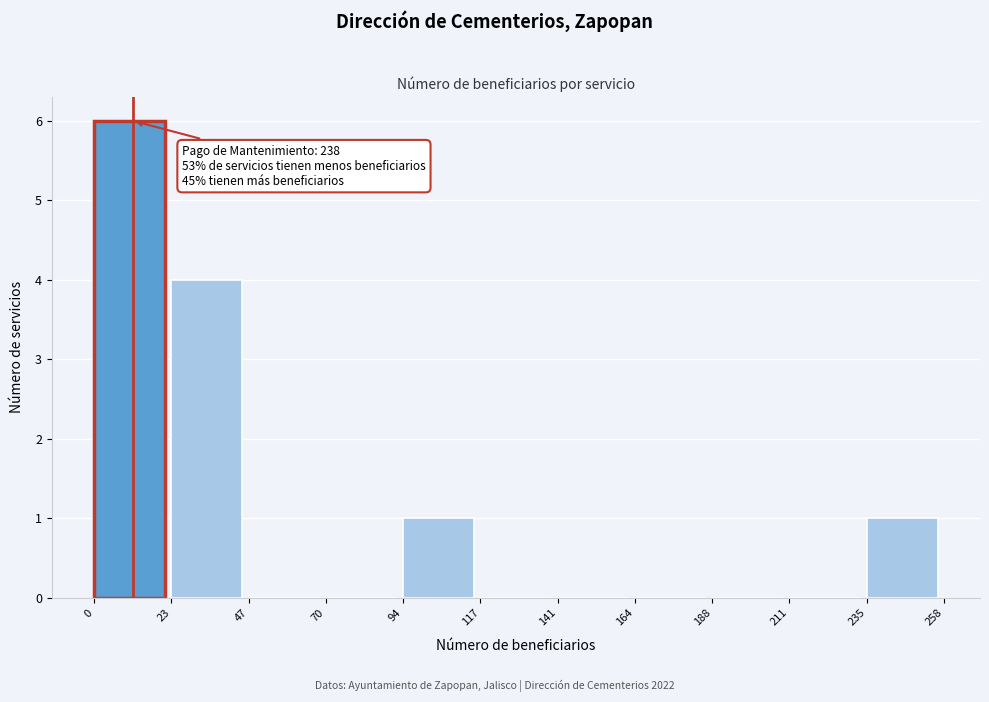

Which range on the x-axis has the tallest bar?

0 to 23